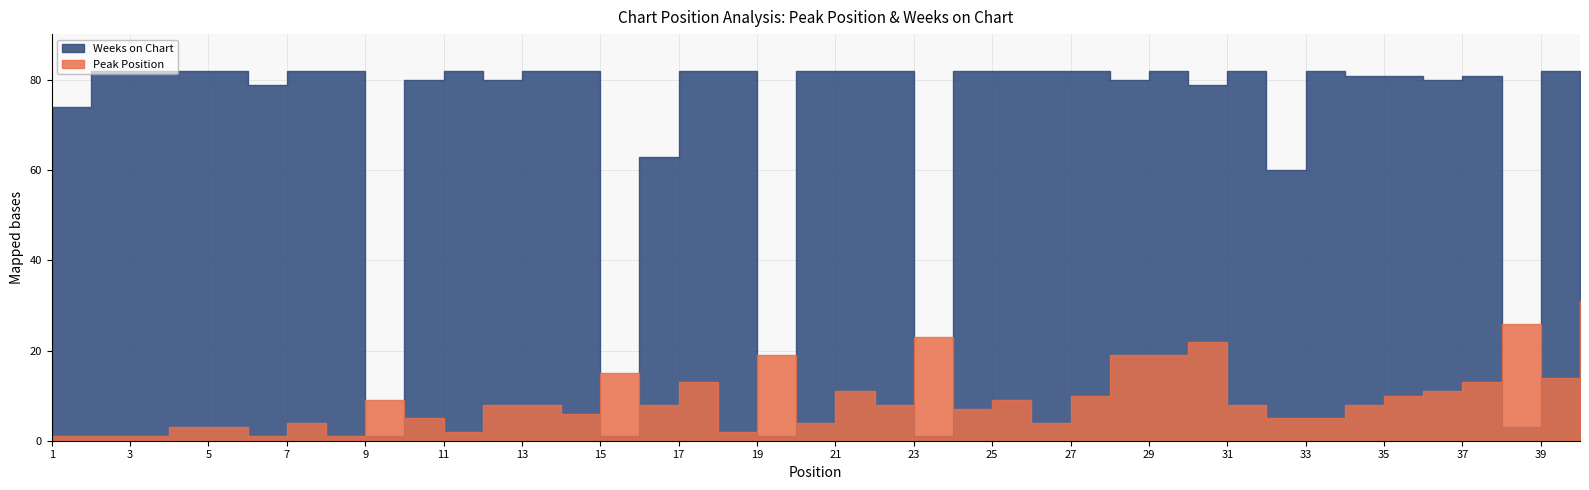

Reading left to right, transcribe all the data shown in this chart.

Peak Position: 1=1	2=1	3=1	4=3	5=3	6=1	7=4	8=1	9=9	10=5	11=2	12=8	13=8	14=6	15=15	16=8	17=13	18=2	19=19	20=4	21=11	22=8	23=23	24=7	25=9	26=4	27=10	28=19	29=19	30=22	31=8	32=5	33=5	34=8	35=10	36=11	37=13	38=26	39=14	40=31
Weeks on Chart: 1=74	2=82	3=82	4=82	5=82	6=79	7=82	8=82	9=1	10=80	11=82	12=80	13=82	14=82	15=1	16=63	17=82	18=82	19=1	20=82	21=82	22=82	23=1	24=82	25=82	26=82	27=82	28=80	29=82	30=79	31=82	32=60	33=82	34=81	35=81	36=80	37=81	38=3	39=82	40=82